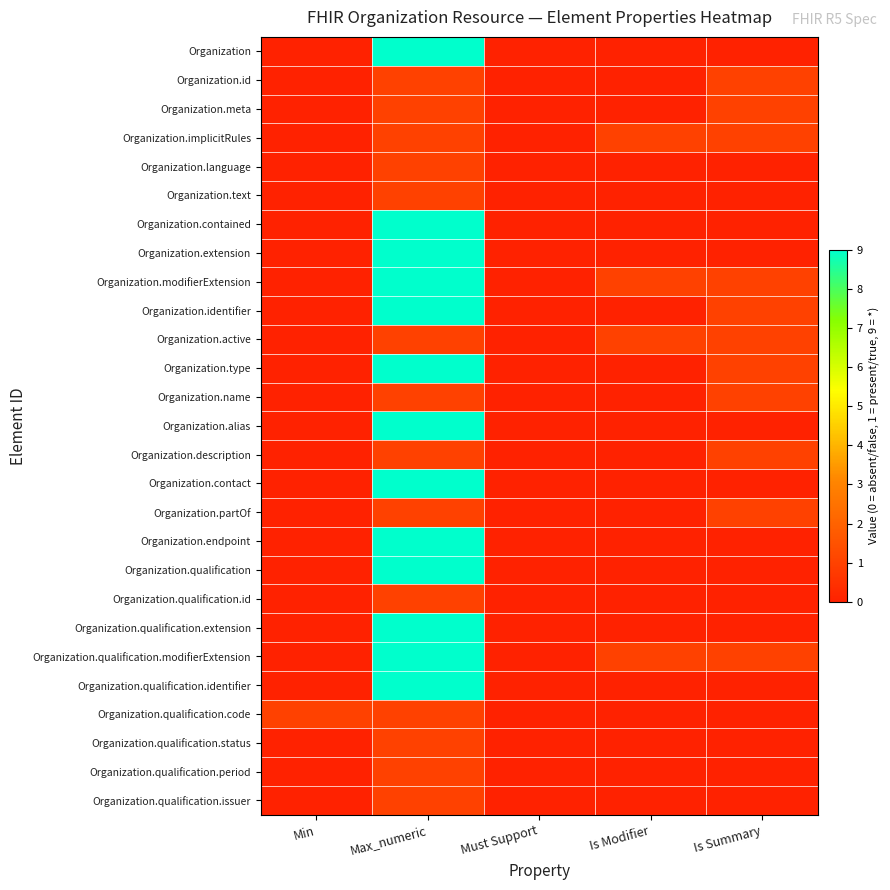

List the series in order of their peak value, highest first.

Organization, Organization.contained, Organization.extension, Organization.modifierExtension, Organization.identifier, Organization.type, Organization.alias, Organization.contact, Organization.endpoint, Organization.qualification, Organization.qualification.extension, Organization.qualification.modifierExtension, Organization.qualification.identifier, Organization.id, Organization.meta, Organization.implicitRules, Organization.language, Organization.text, Organization.active, Organization.name, Organization.description, Organization.partOf, Organization.qualification.id, Organization.qualification.code, Organization.qualification.status, Organization.qualification.period, Organization.qualification.issuer